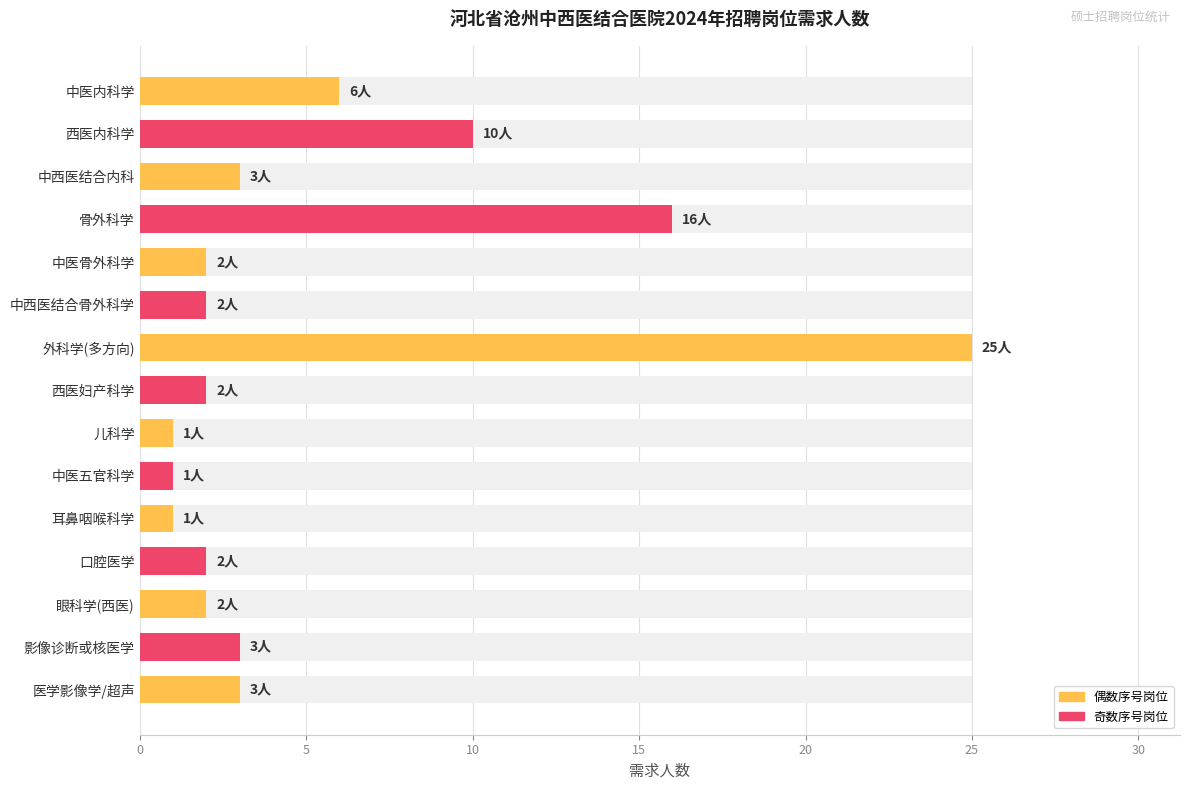

What is the value of the 8th bar from the left?

2